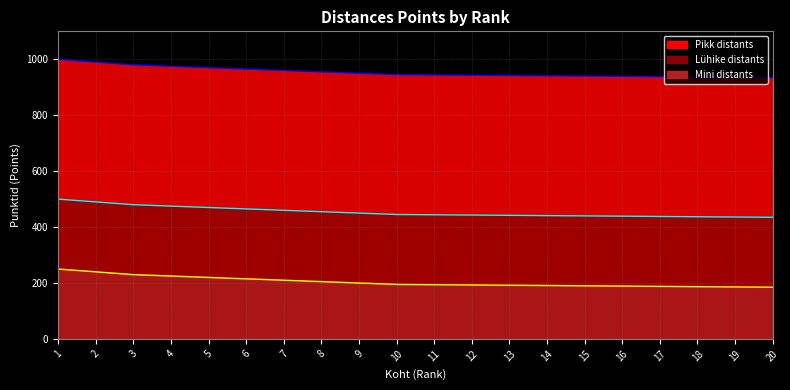

How many categories are shown in the chart?

20